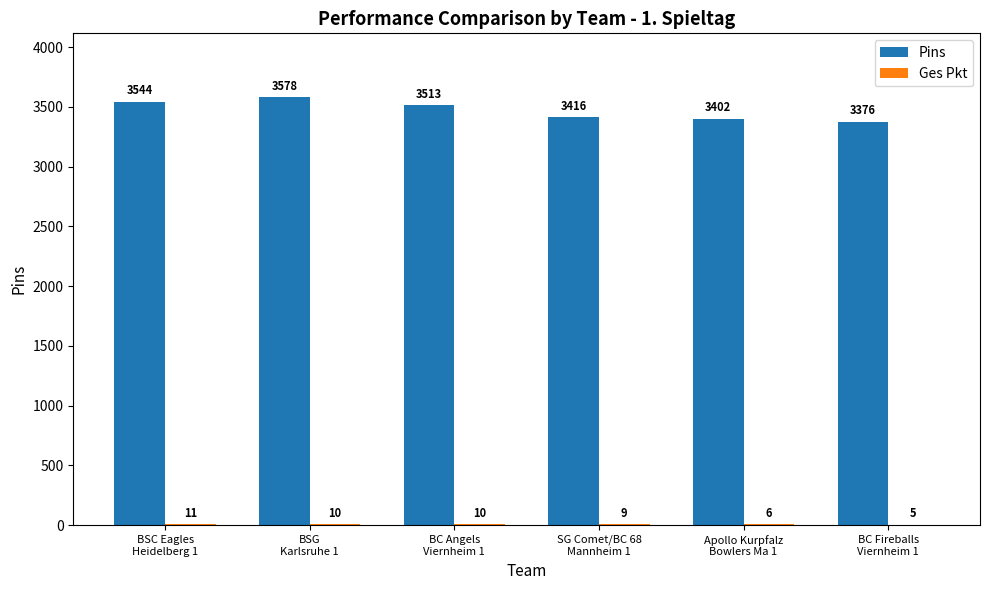

What is the sum of all Pins values?

20829